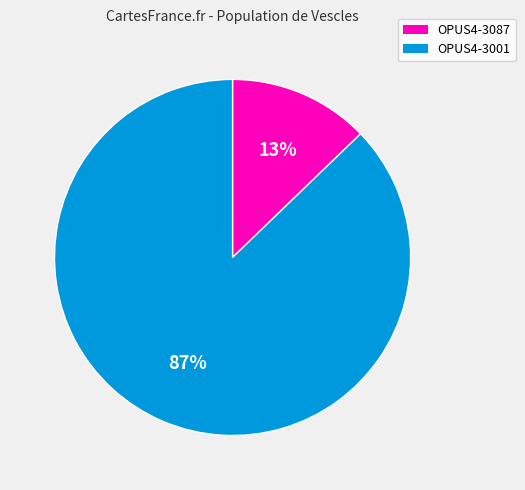

To the nearest percent, what portion does OPUS4-3001 represent?

87%